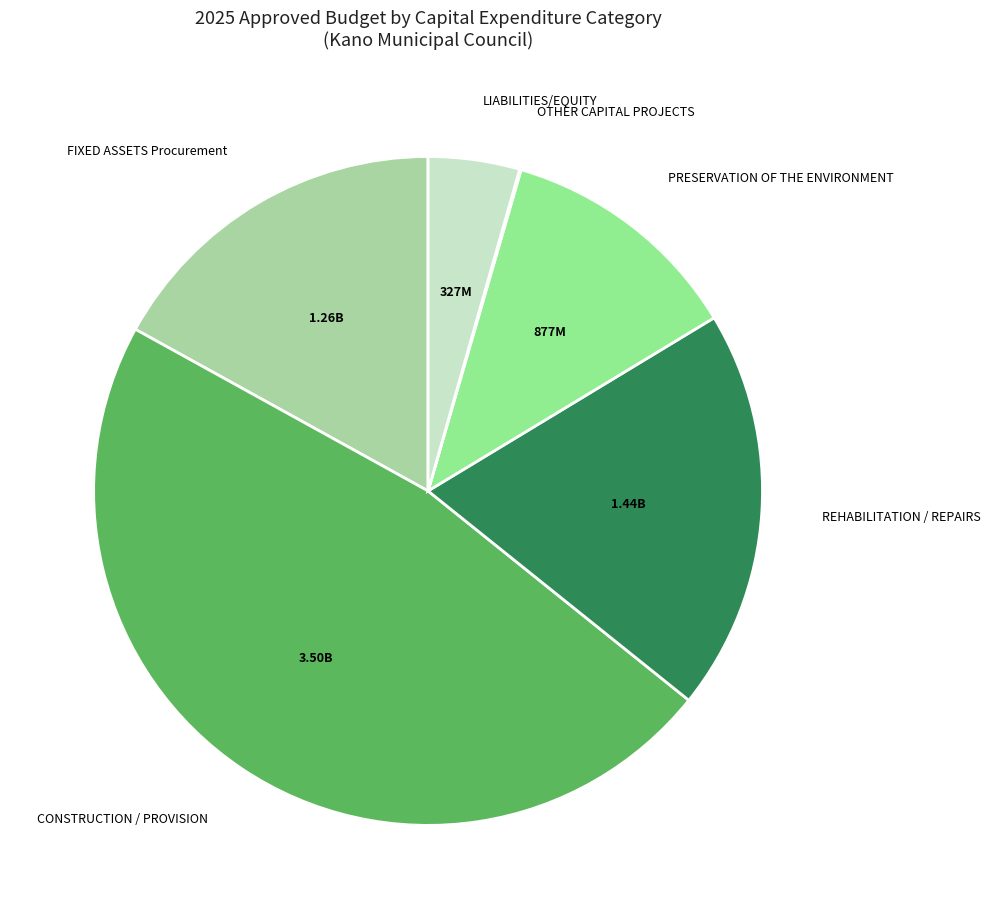

Approximately how many times larger is the value at LIABILITIES/EQUITY compared to FIXED ASSETS Procurement?

0.3